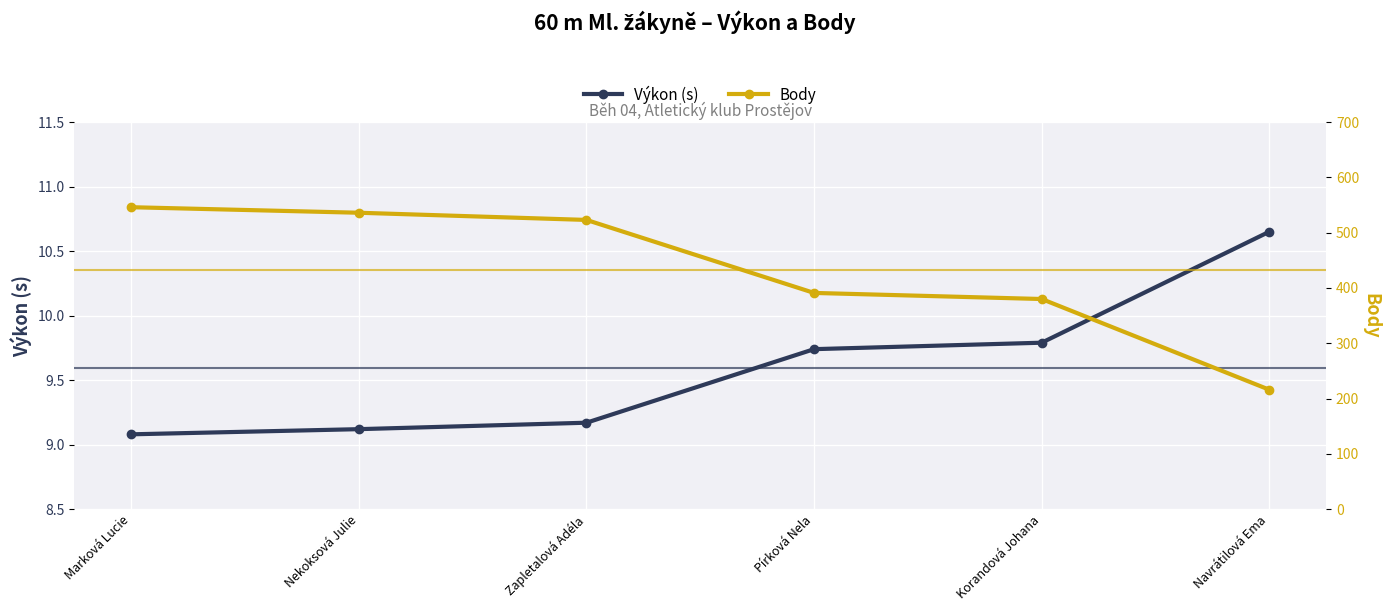

Reading right to left, list all the values displayed in this chart.

Výkon (s): Navrátilová Ema=10.7	Korandová Johana=9.8	Pírková Nela=9.7	Zapletalová Adéla=9.2	Nekoksová Julie=9.1	Marková Lucie=9.1
Body: Navrátilová Ema=216.0	Korandová Johana=380.0	Pírková Nela=391.0	Zapletalová Adéla=523.0	Nekoksová Julie=536.0	Marková Lucie=546.0